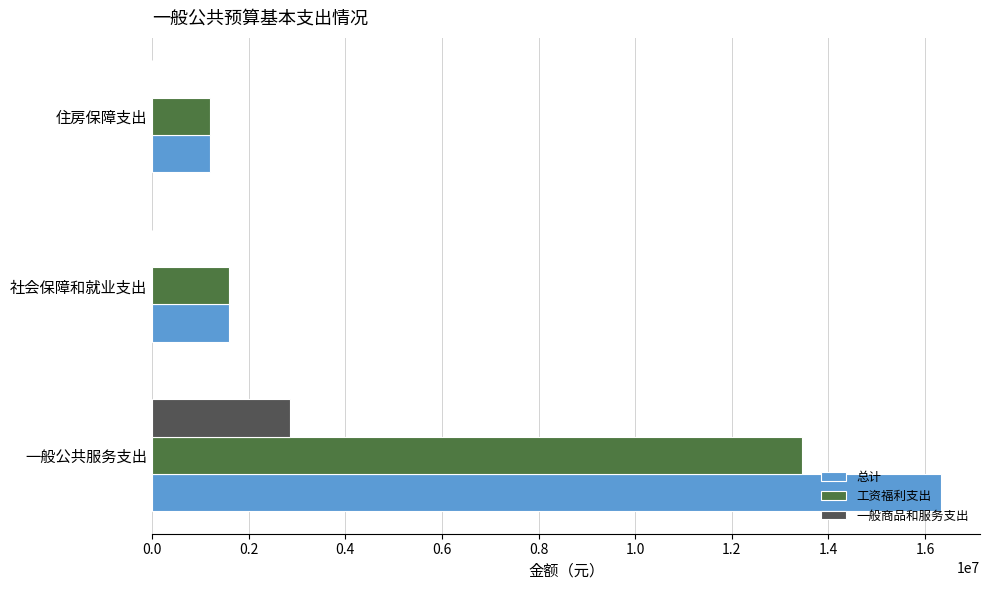

Which series changed the most between 一般公共服务支出 and 住房保障支出?

总计